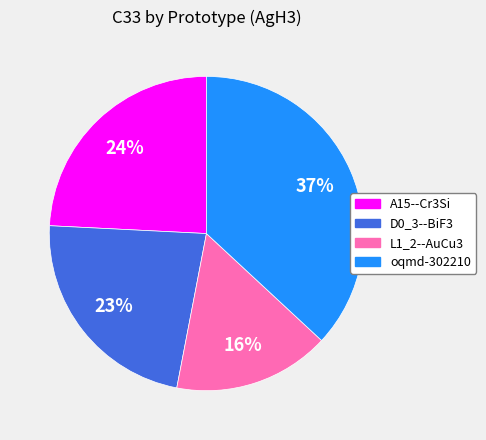

To the nearest percent, what percentage of the pie is L1_2--AuCu3?

16%